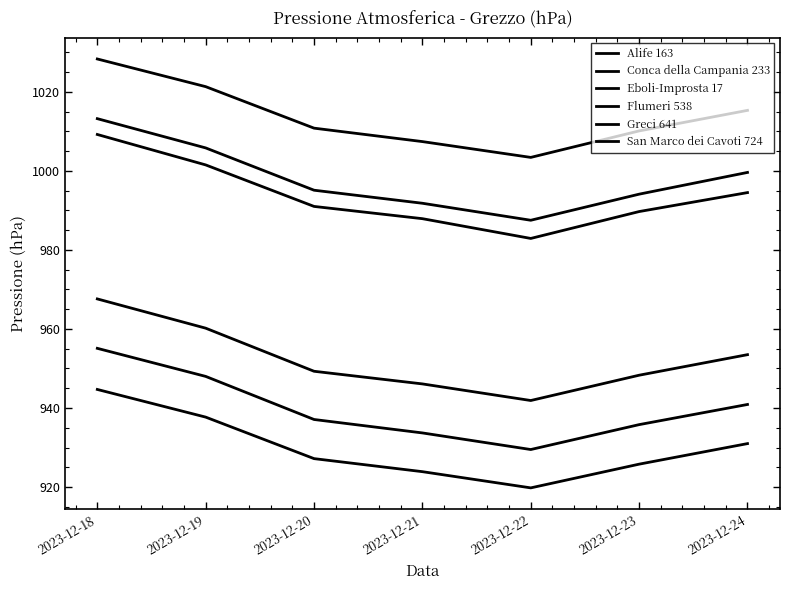

Does the chart display data point markers on the line(s)?

No